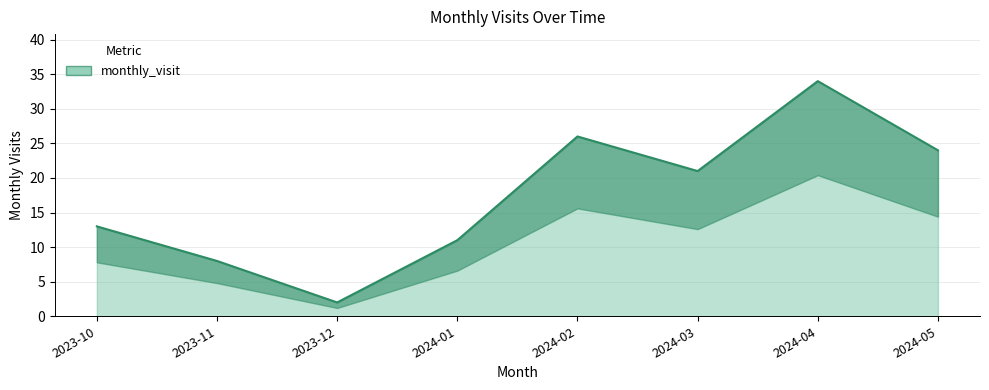

True or false: the data shows 8 at 2023-11.

True